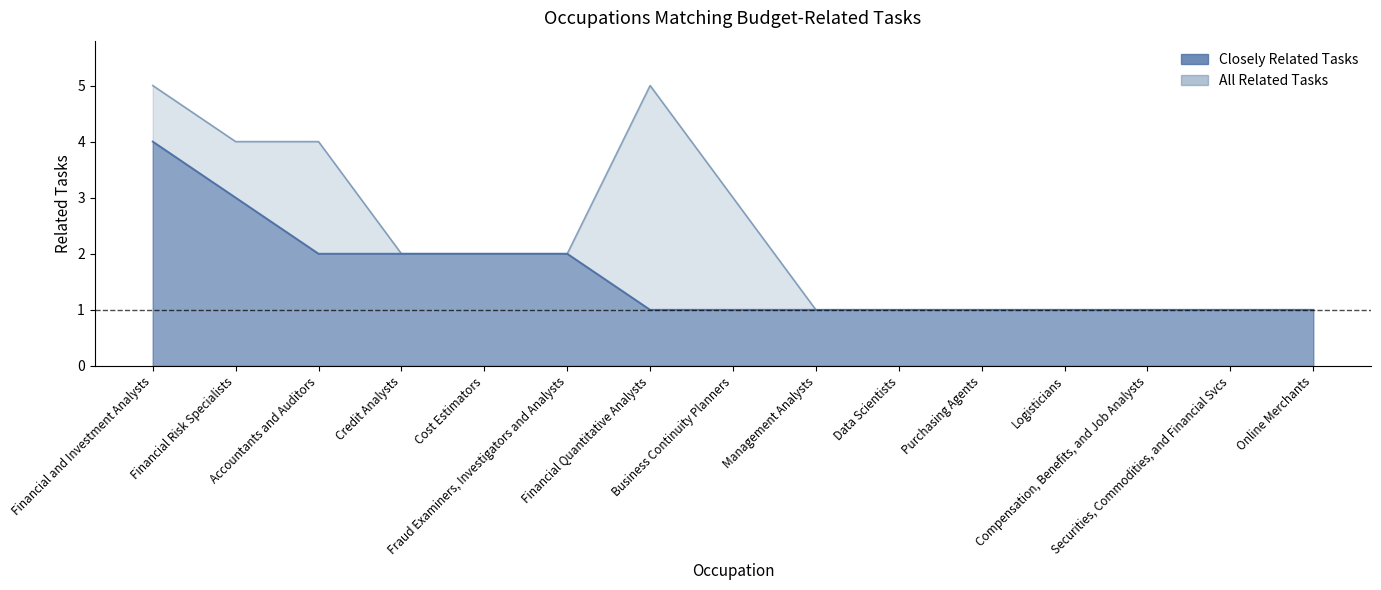

In all_related, how many points are higher than both neighbors (excluding endpoints)?

1